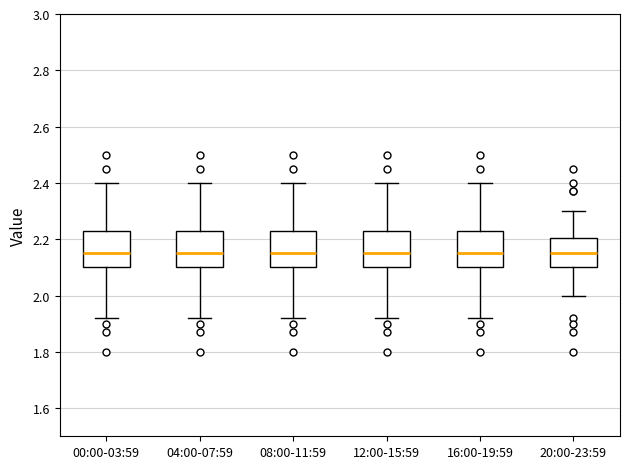

Reading left to right, read every box against the y-axis: the position of its median line, the range the box covers, and the ends of its whiskers. The values are not printed on the chart, so give them approximately, as read against the axis.

00:00-03:59: median 2.16, box 2.10 to 2.22, whiskers 1.92 to 2.40
04:00-07:59: median 2.16, box 2.10 to 2.22, whiskers 1.92 to 2.40
08:00-11:59: median 2.16, box 2.10 to 2.22, whiskers 1.92 to 2.40
12:00-15:59: median 2.16, box 2.10 to 2.22, whiskers 1.92 to 2.40
16:00-19:59: median 2.16, box 2.10 to 2.22, whiskers 1.92 to 2.40
20:00-23:59: median 2.16, box 2.10 to 2.20, whiskers 2.00 to 2.30